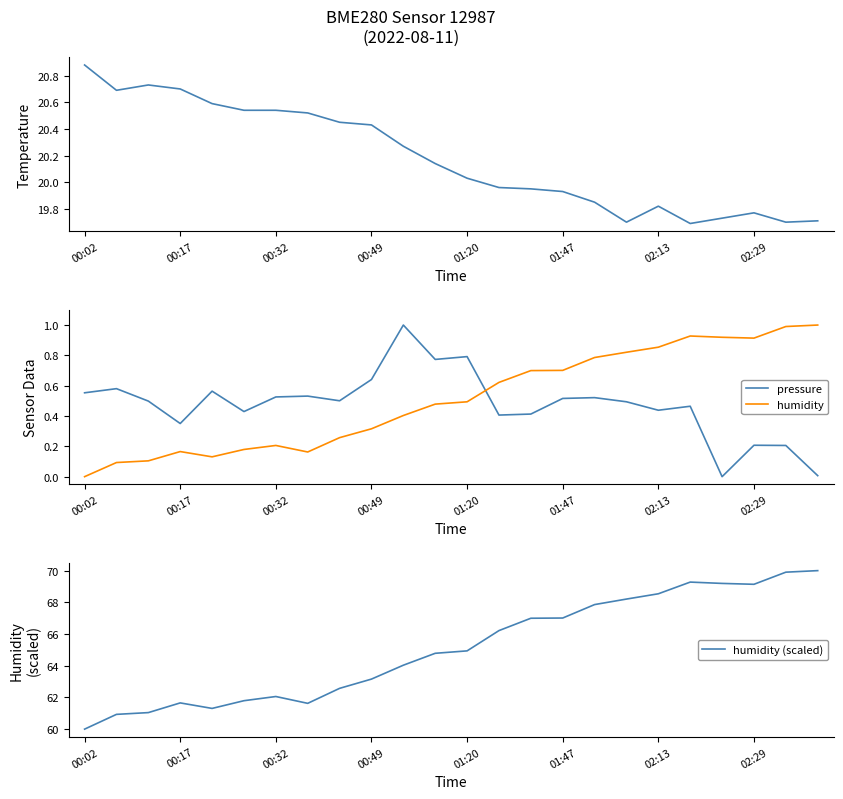

How many intersections are there between humidity and pressure?

1